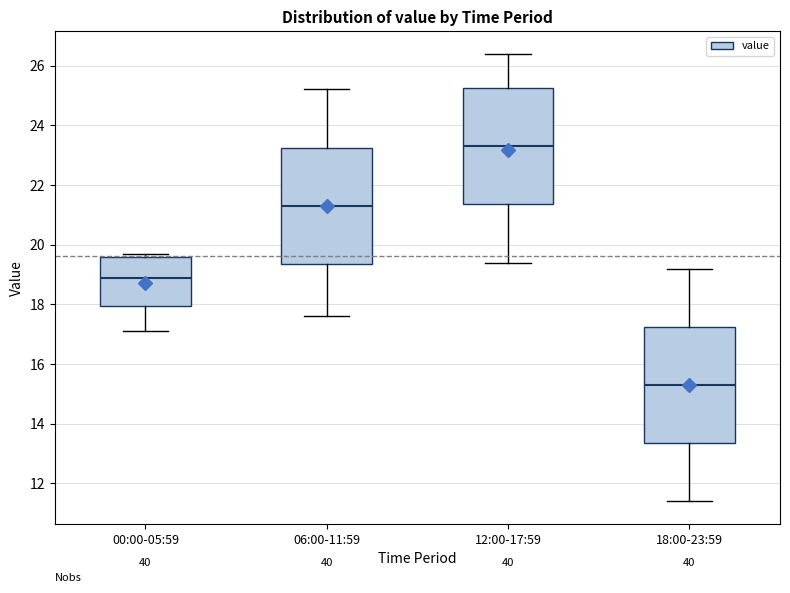

Reading left to right, read every box against the y-axis: the position of its median line, the range the box covers, and the ends of its whiskers. The values are not printed on the chart, so give them approximately, as read against the axis.

00:00-05:59: median 19.0, box 18.0 to 19.6, whiskers 17.2 to 19.8
06:00-11:59: median 21.4, box 19.4 to 23.2, whiskers 17.6 to 25.2
12:00-17:59: median 23.4, box 21.4 to 25.2, whiskers 19.4 to 26.4
18:00-23:59: median 15.4, box 13.4 to 17.2, whiskers 11.4 to 19.2